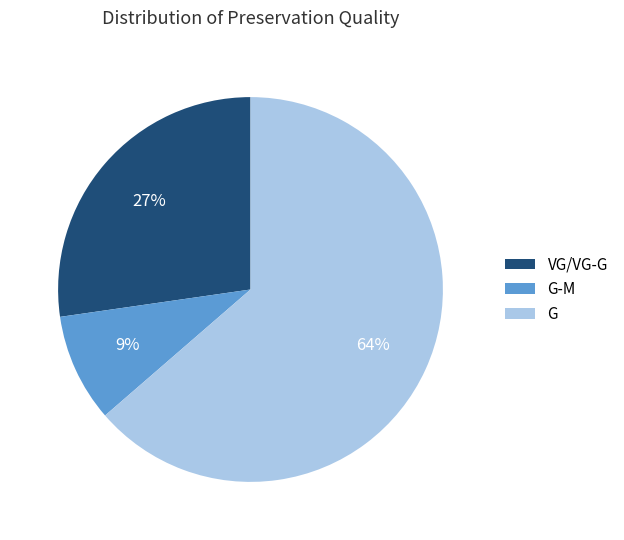

Is there a majority slice in this chart?

Yes